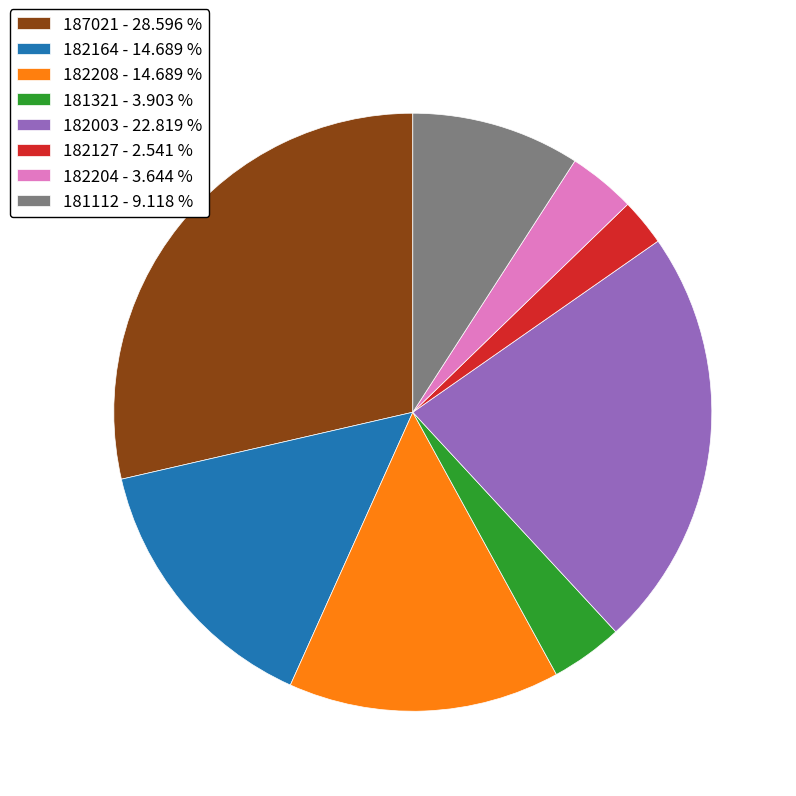

What is the smallest slice in the pie chart?

182127